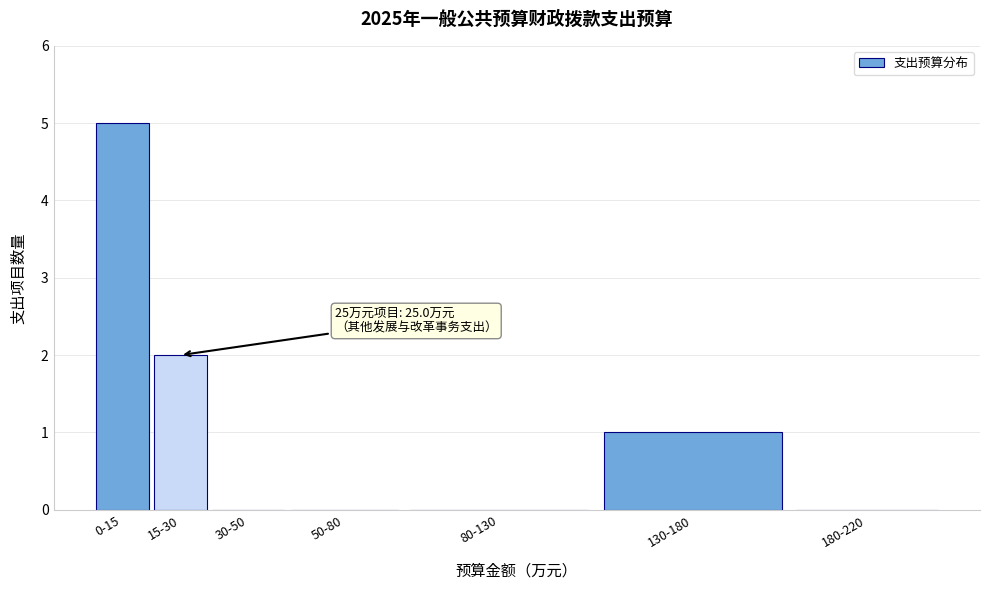

Reading left to right, extract all data points from this chart.

0-15=5	15-30=2	30-50=0	50-80=0	80-130=0	130-180=1	180-220=0